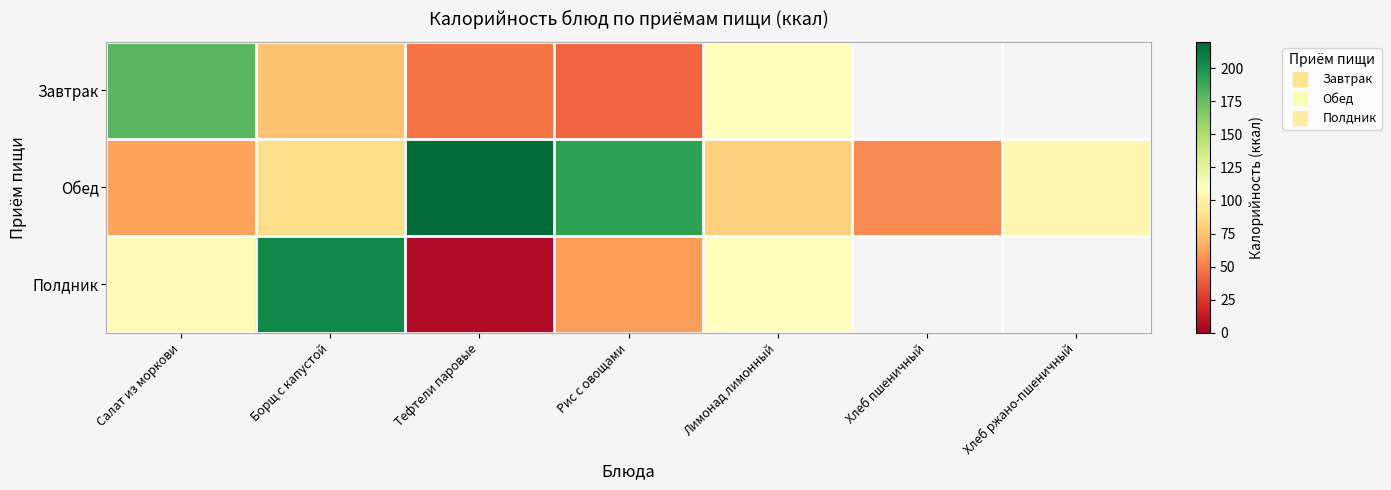

At which label does Обед reach its minimum?

Хлеб пшеничный